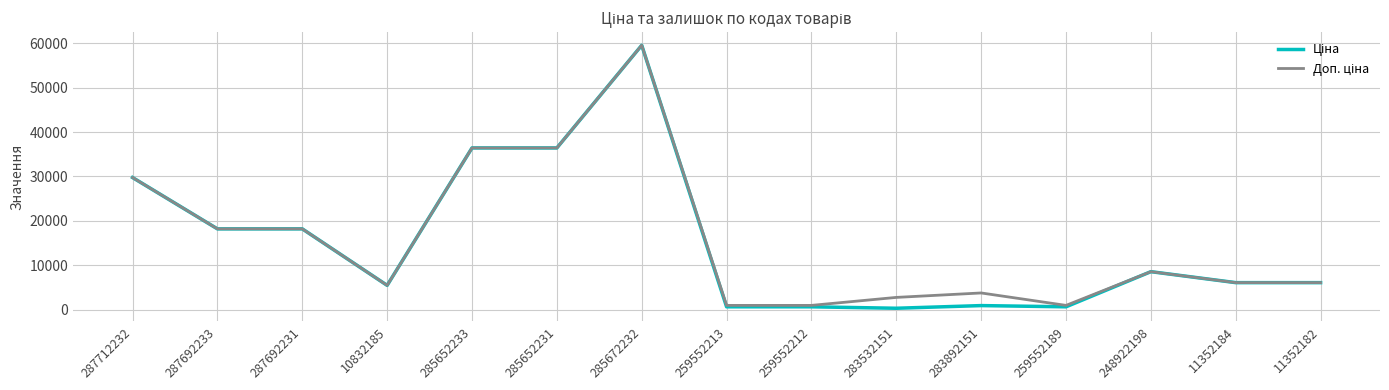

Which category has the highest value across all series?

285672232